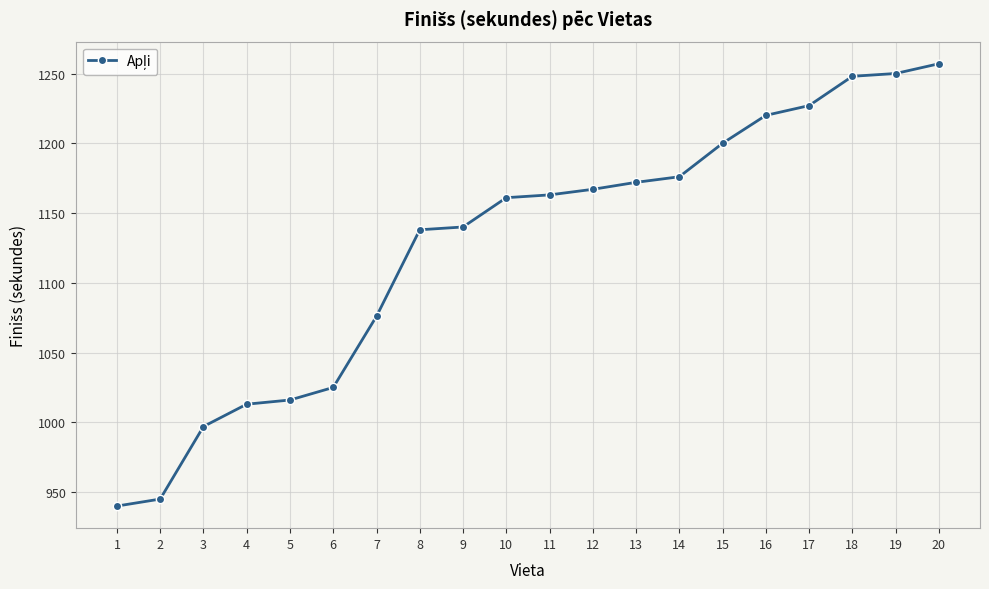

Which label corresponds to the smallest value in the chart?

1